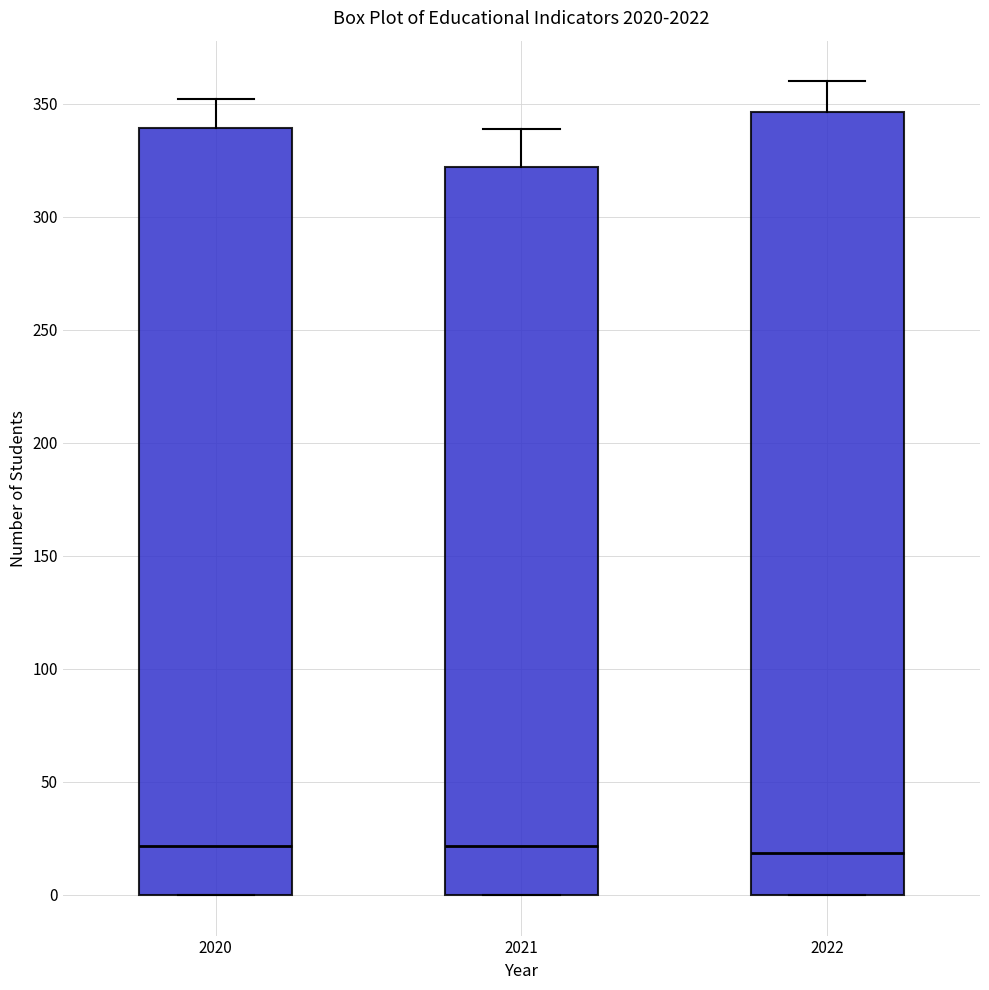

Reading left to right, read every box against the y-axis: the position of its median line, the range the box covers, and the ends of its whiskers. The values are not printed on the chart, so give them approximately, as read against the axis.

2020: median 20, box 0 to 340, whiskers 0 to 350
2021: median 20, box 0 to 320, whiskers 0 to 340
2022: median 20, box 0 to 345, whiskers 0 to 360